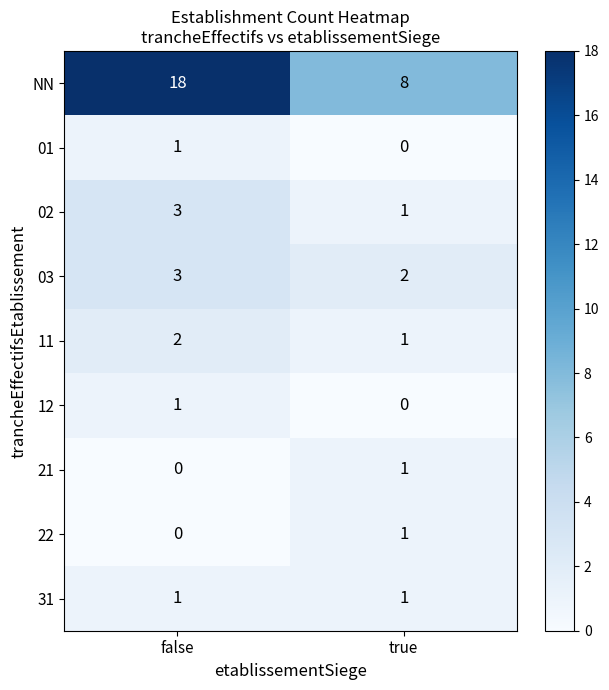

What is the sum of the 03 values at false and true?

5